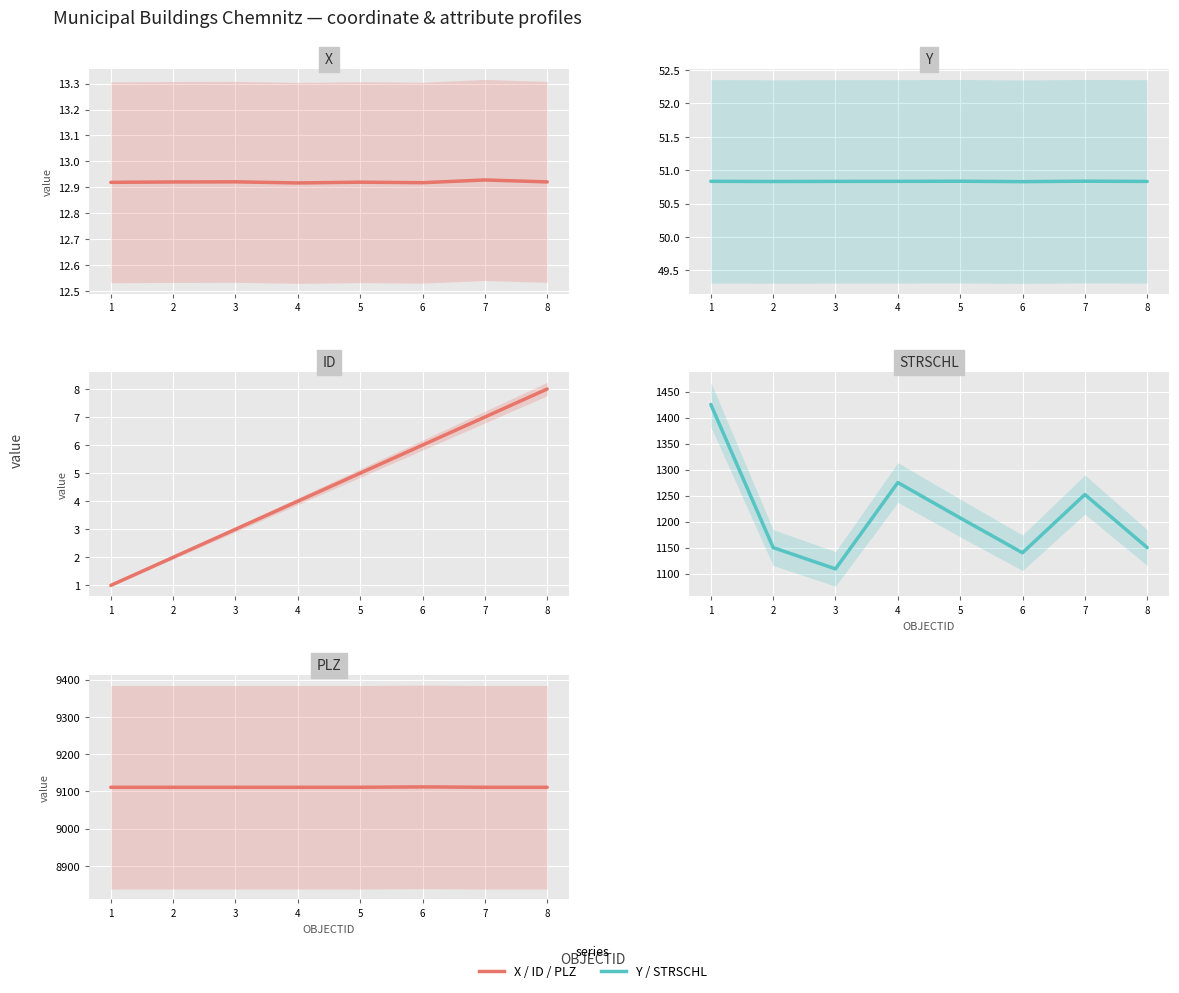

Which series changed the most between 2 and 3?

STRSCHL